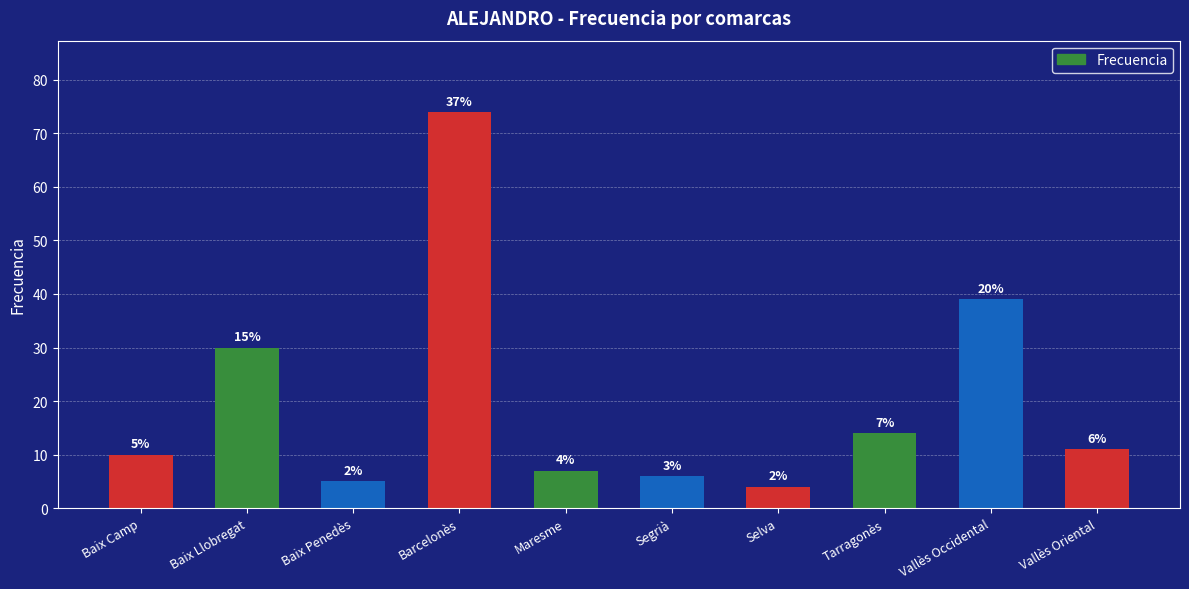

What is the label of the 4th bar from the left?

Barcelonès